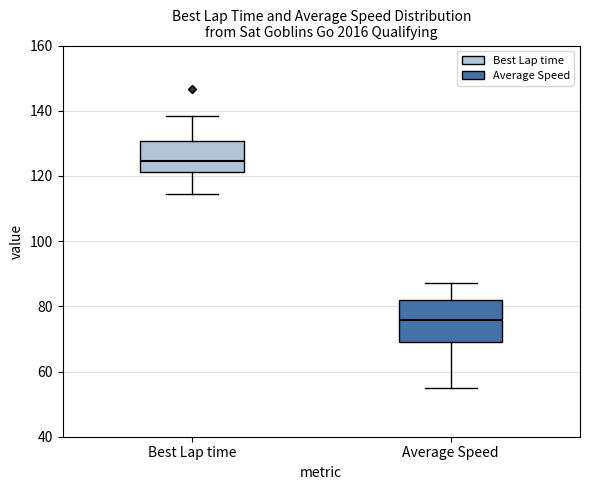

Where does the lower whisker of the box for Best Lap time end on the y-axis? The values are not printed on the chart, so give them approximately, as read against the axis.

114